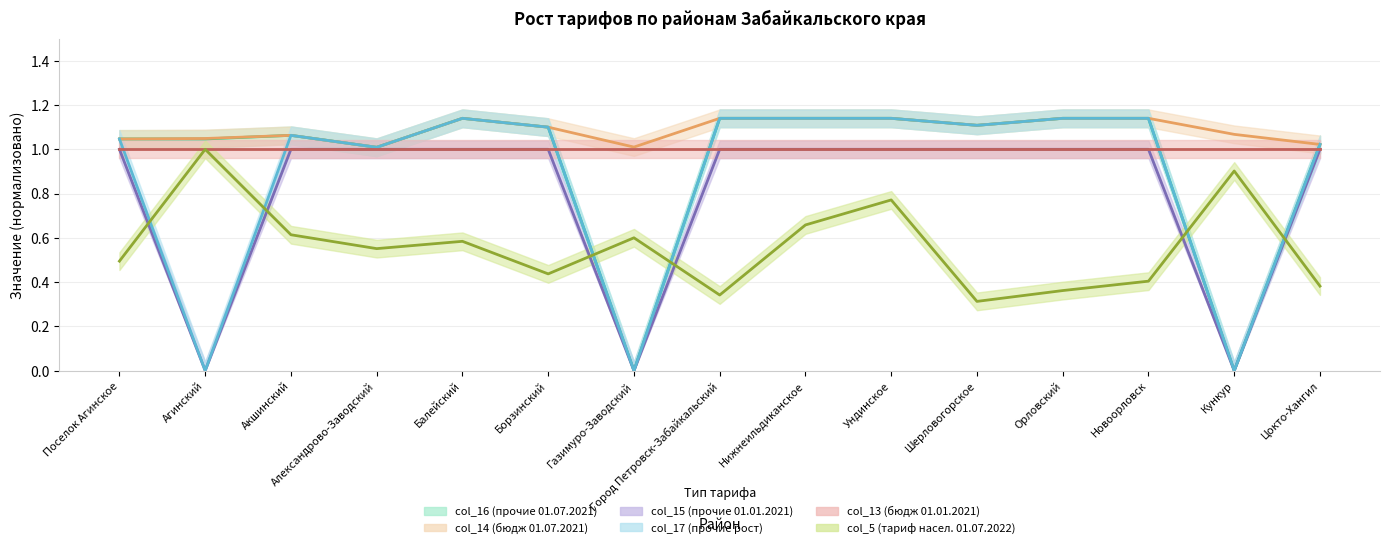

What is the sum of the col_16 (прочие 01.07.2021) values at Газимуро-Заводский and Поселок Агинское?

1.0